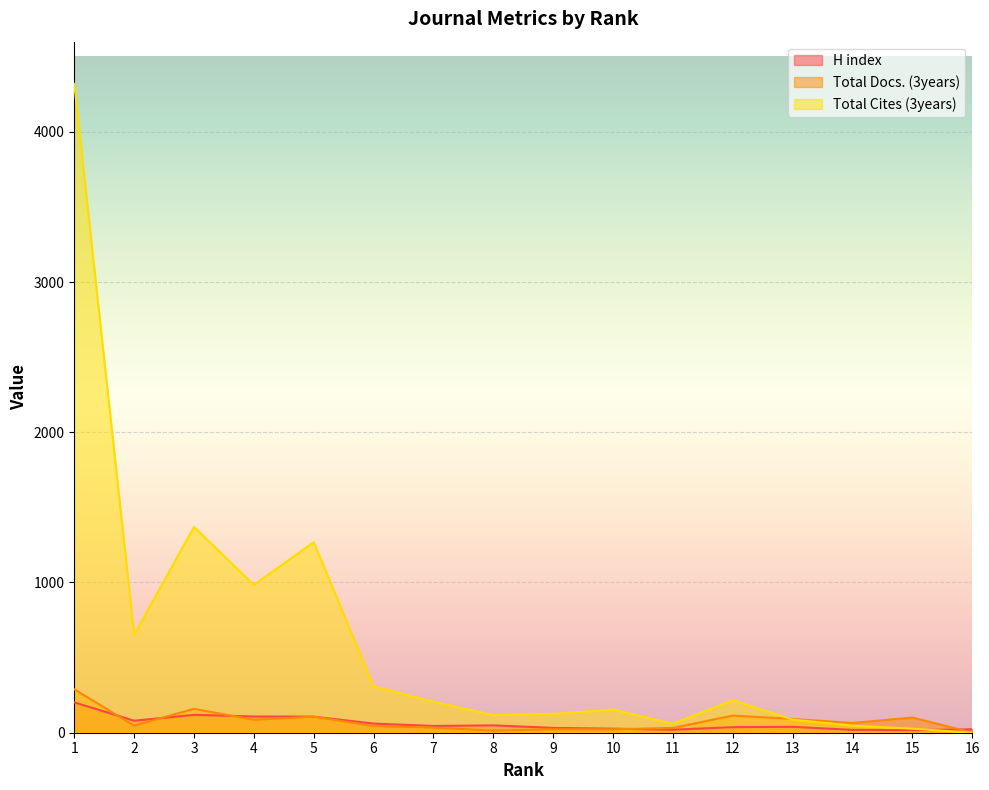

In Total Cites (3years), how many points are lower than both neighbors (excluding endpoints)?

4